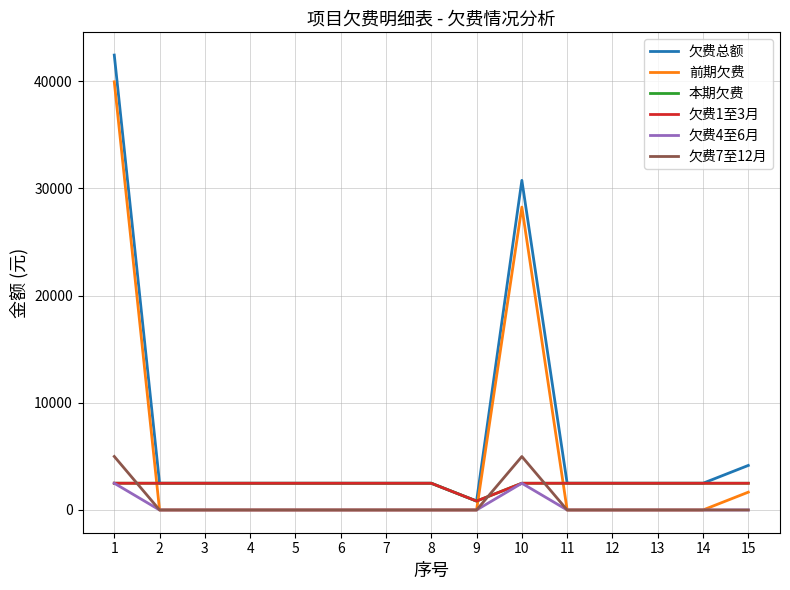

What is the difference between the maximum and minimum values in the 前期欠费 series?

39945.1